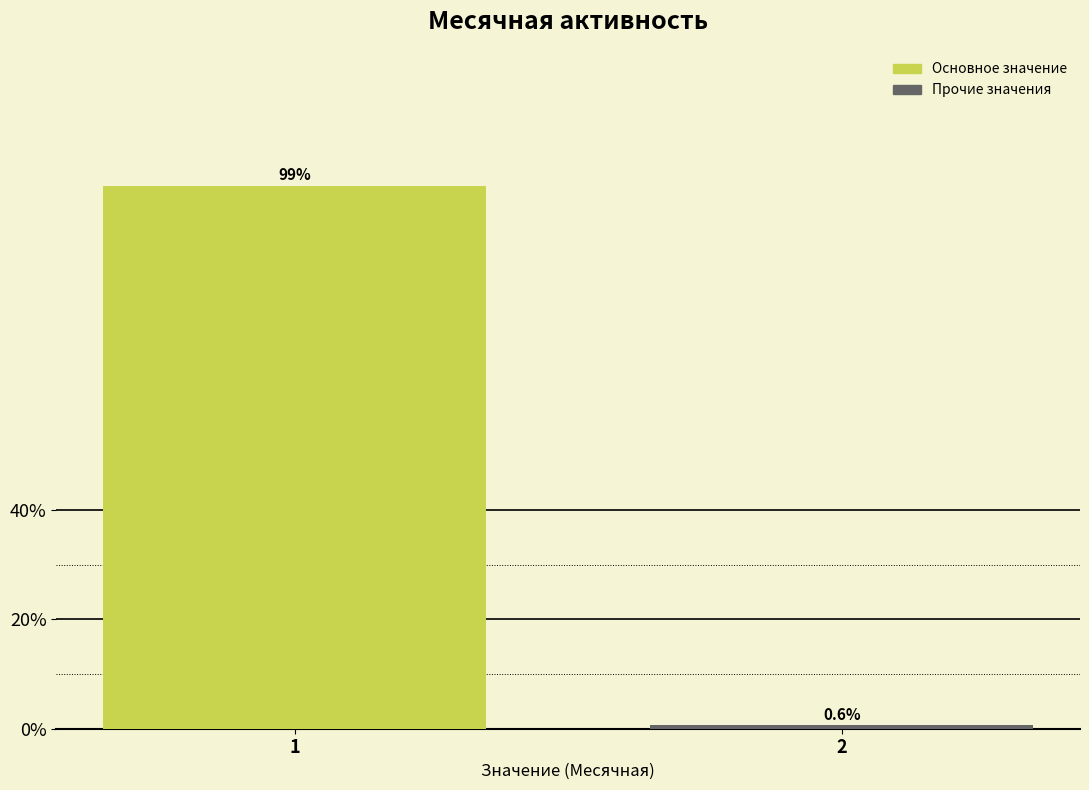

Reading left to right, list all the values displayed in this chart.

1=99.4	2=0.6